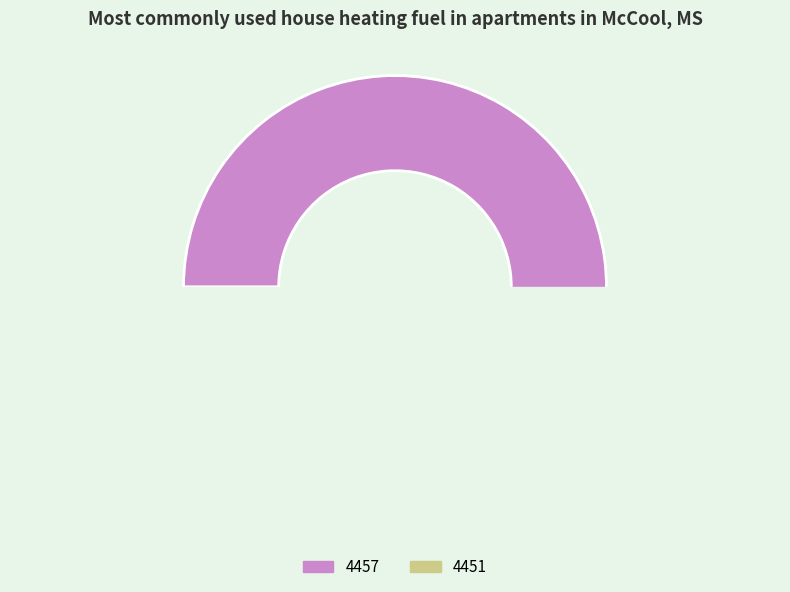

Which category accounts for the majority?

4457